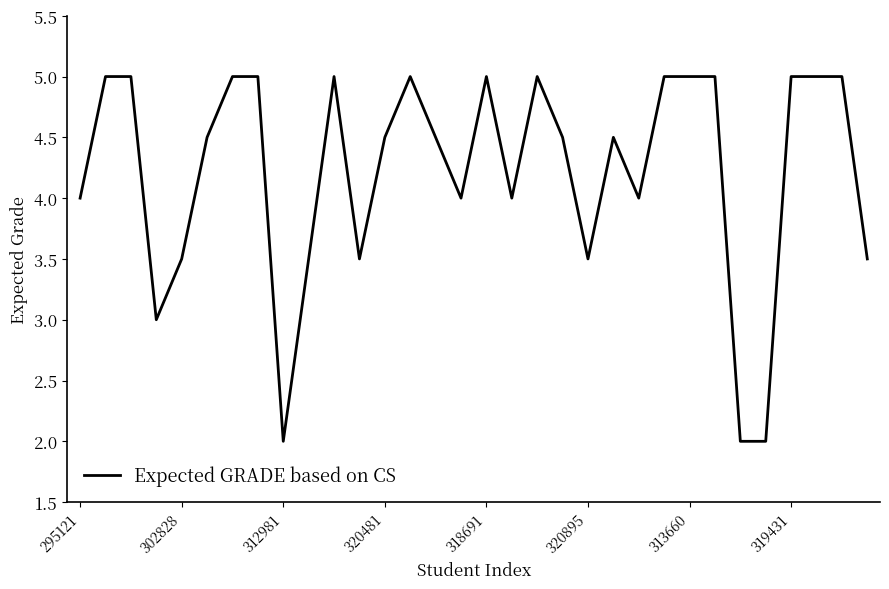

What is the smallest value displayed?

2.0